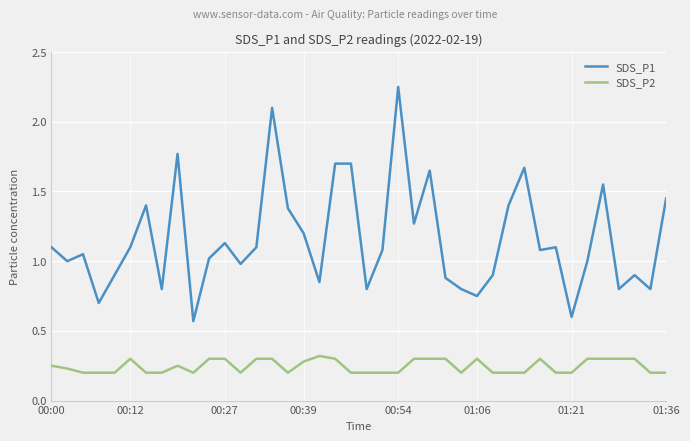

Which series has the largest total across all categories?

SDS_P1